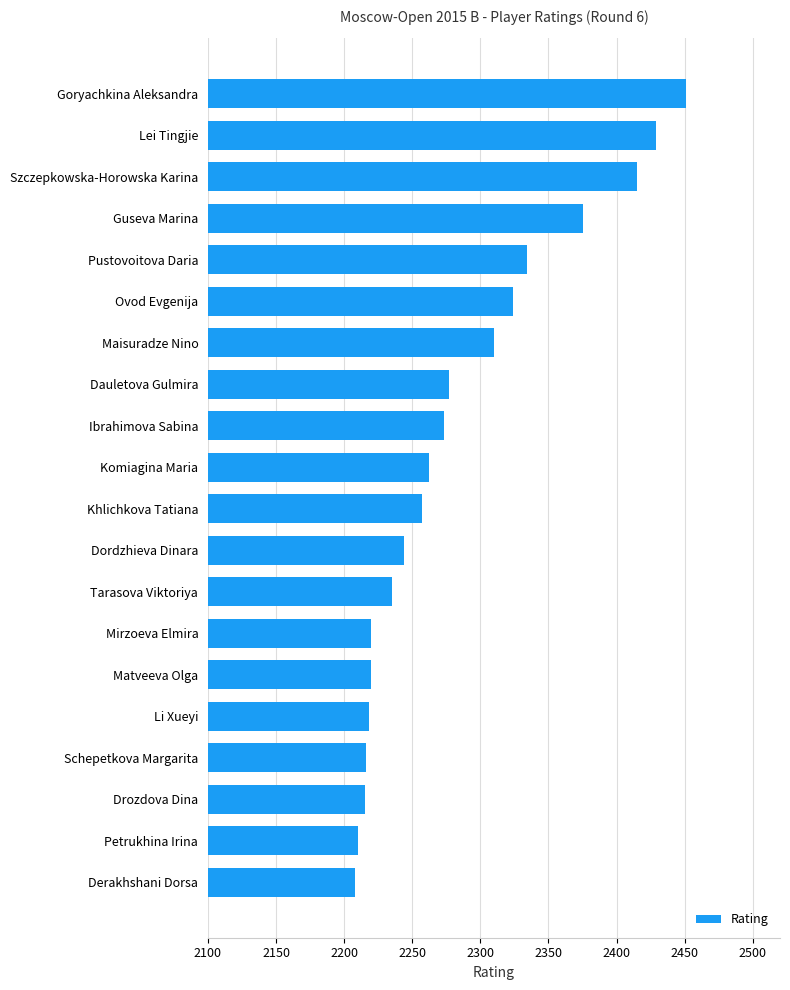

Are the bars horizontal?

Yes